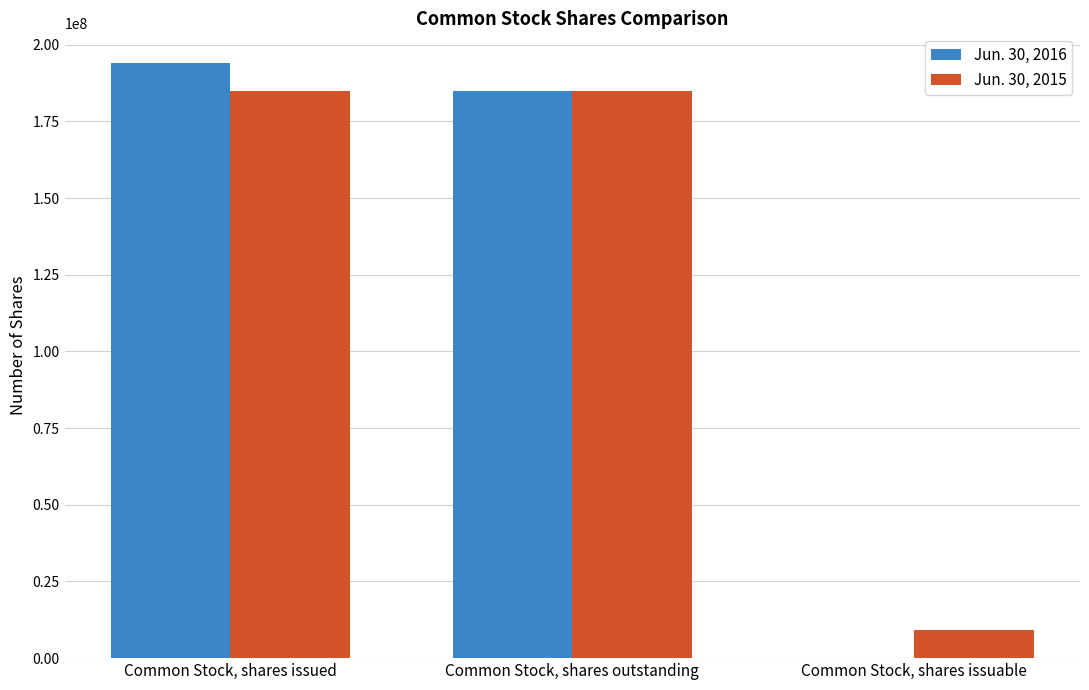

How many distinct data groups are displayed?

2